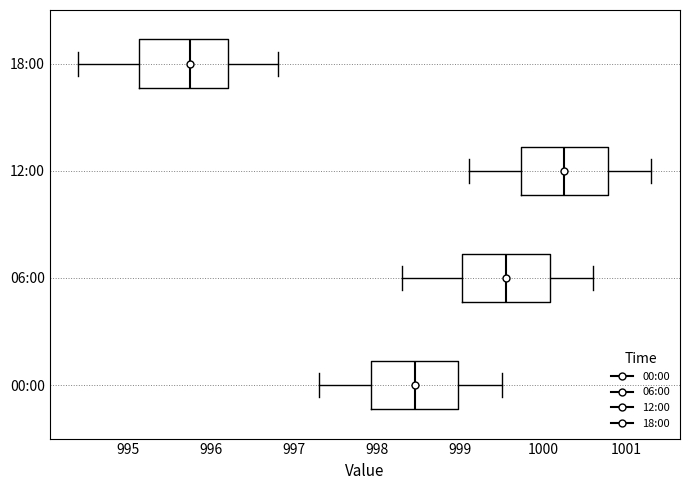

Reading bottom to top, transcribe this box plot: for each box, give where its median line is, the range the box spans, and where its two whiskers end, as read against the x-axis. The values are not printed on the chart, so give them approximately, as read against the axis.

00:00: median 998.5, box 997.9 to 999.0, whiskers 997.3 to 999.5
06:00: median 999.6, box 999.0 to 1000.1, whiskers 998.3 to 1000.6
12:00: median 1000.3, box 999.7 to 1000.8, whiskers 999.1 to 1001.3
18:00: median 995.8, box 995.1 to 996.2, whiskers 994.4 to 996.8